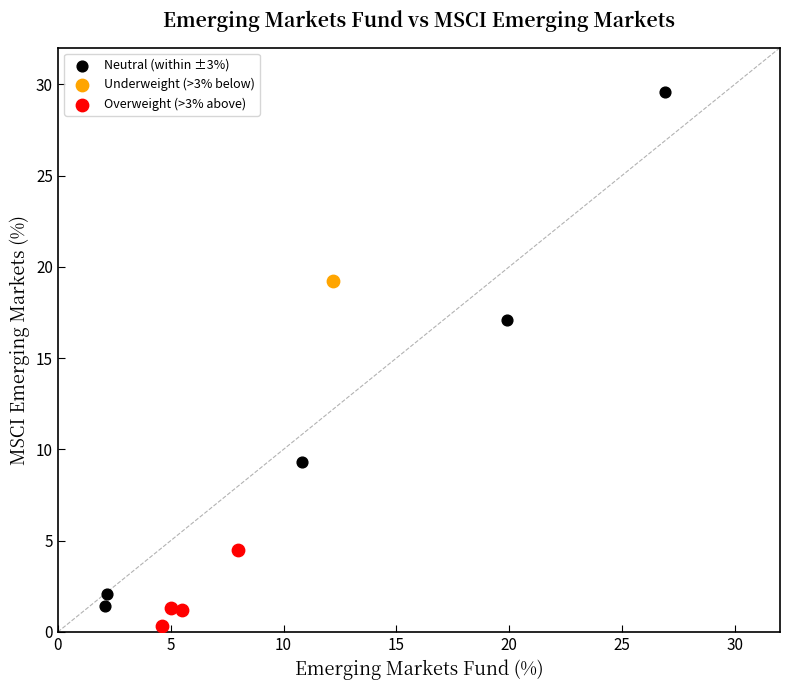

Which series reaches the minimum Y coordinate?

Overweight (>3% above)